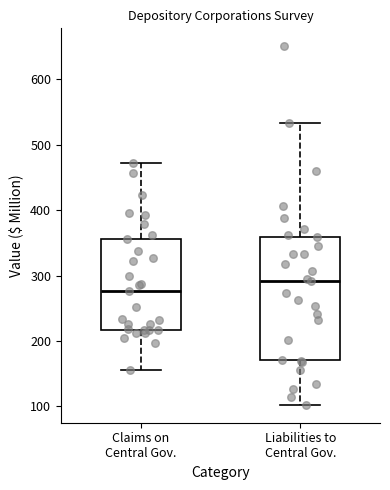

Where does the lower whisker of the box for Liabilities to Central Gov. end on the y-axis? The values are not printed on the chart, so give them approximately, as read against the axis.

100